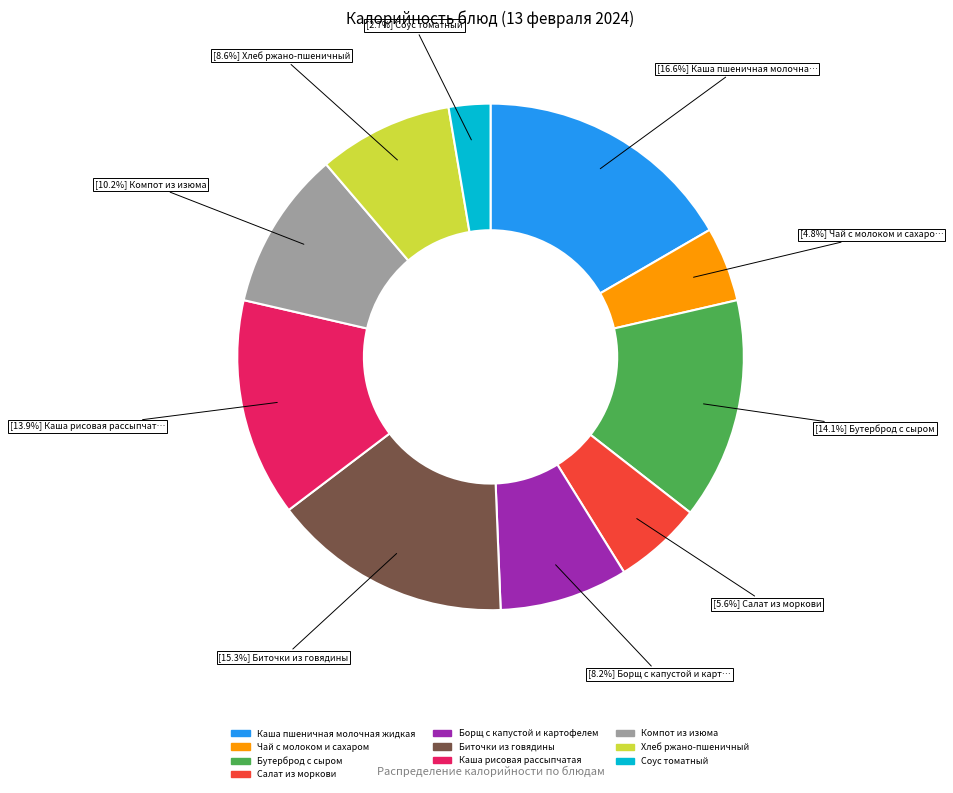

Is it true that Каша рисовая рассыпчатая is 14% of the pie?

True